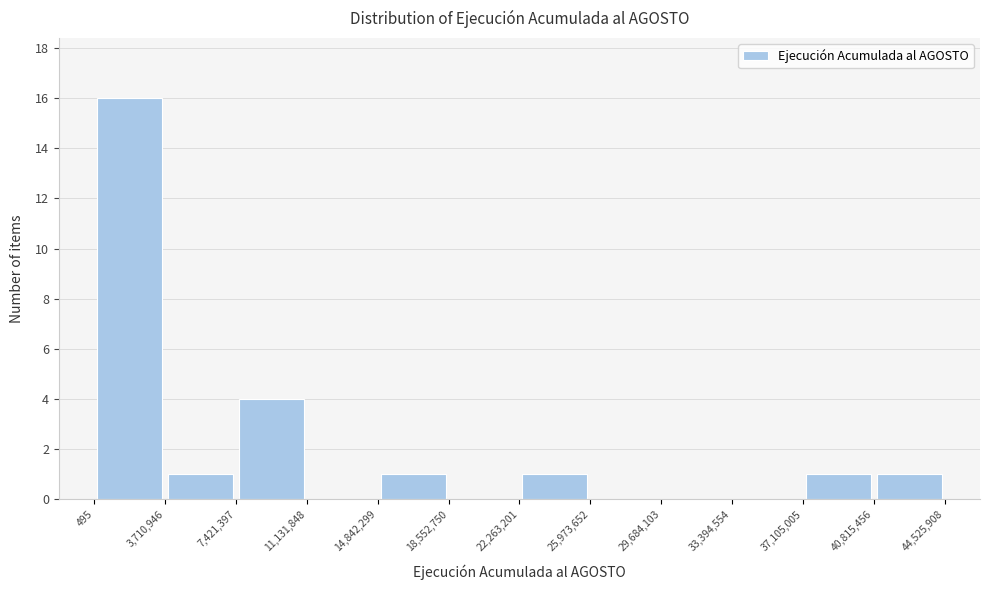

Reading left to right, transcribe this chart: for each bar, give the range it covers on the x-axis and its height. The values are not printed on the chart, so give them approximately, as read against the axis.

495 to 3,710,946: 16
3,710,946 to 7,421,397: 1
7,421,397 to 11,131,848: 4
11,131,848 to 14,842,299: 0
14,842,299 to 18,552,750: 1
18,552,750 to 22,263,201: 0
22,263,201 to 25,973,652: 1
25,973,652 to 29,684,103: 0
29,684,103 to 33,394,554: 0
33,394,554 to 37,105,005: 0
37,105,005 to 40,815,456: 1
40,815,456 to 44,525,908: 1